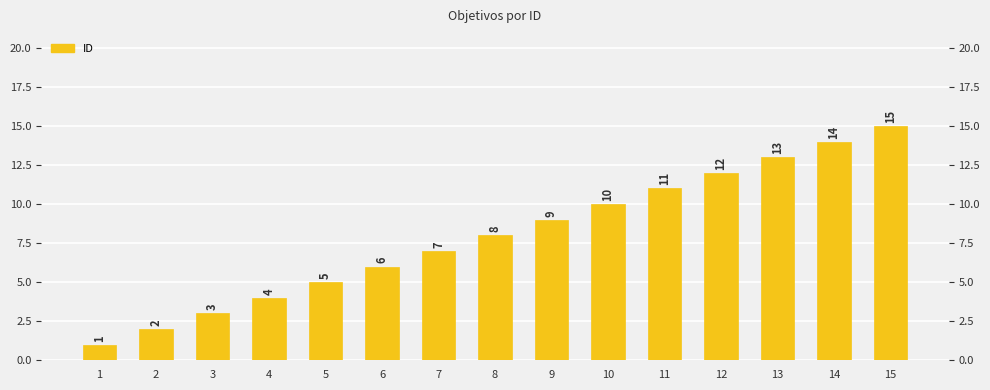

What is the ratio of the value at 7 to the value at 15?

0.5